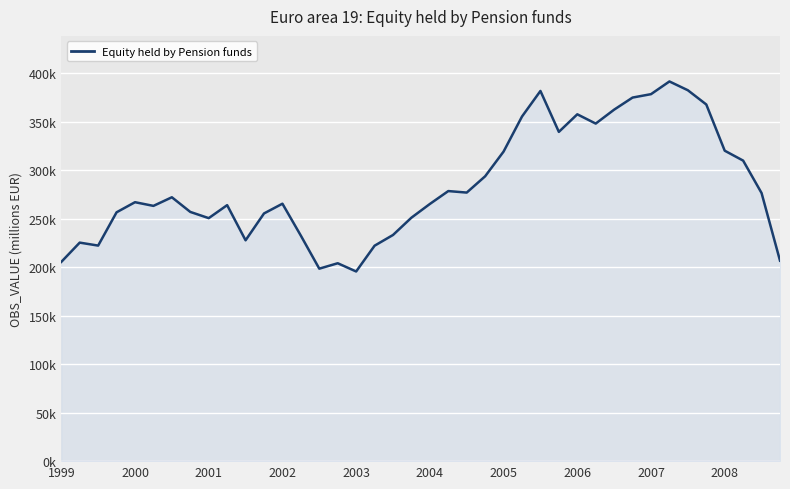

True or false: there are more than 0 points higher than both neighbors.

True